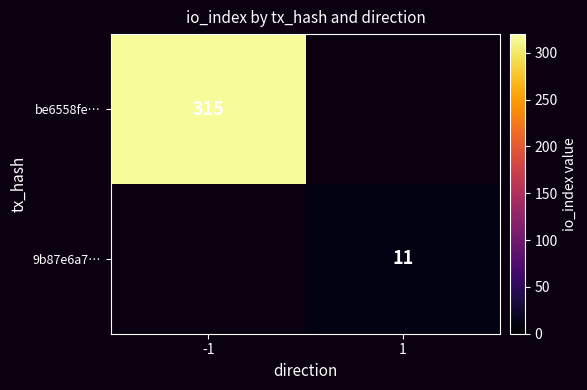

Is it true that 9b87e6a7… equals 11 at 1?

True